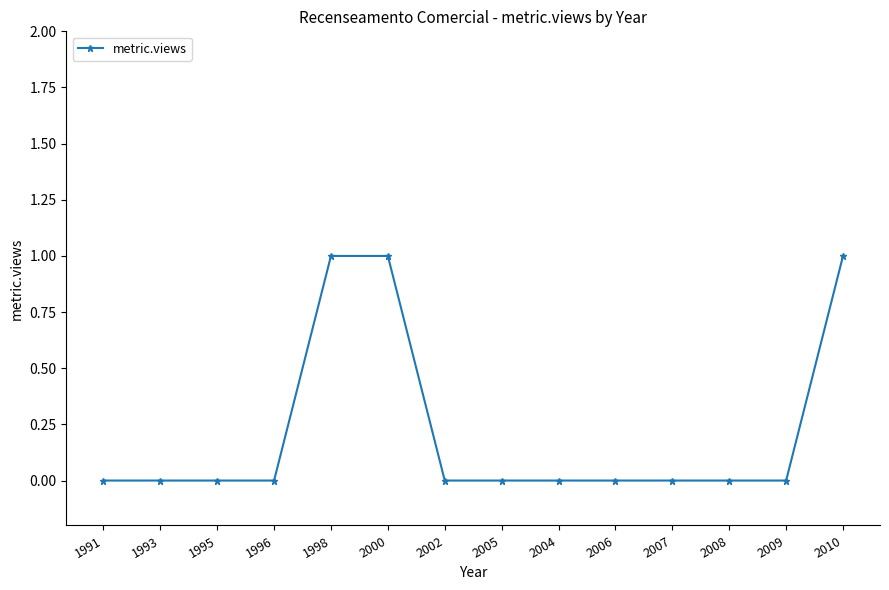

Is it true that the value at 2008 is -1?

False